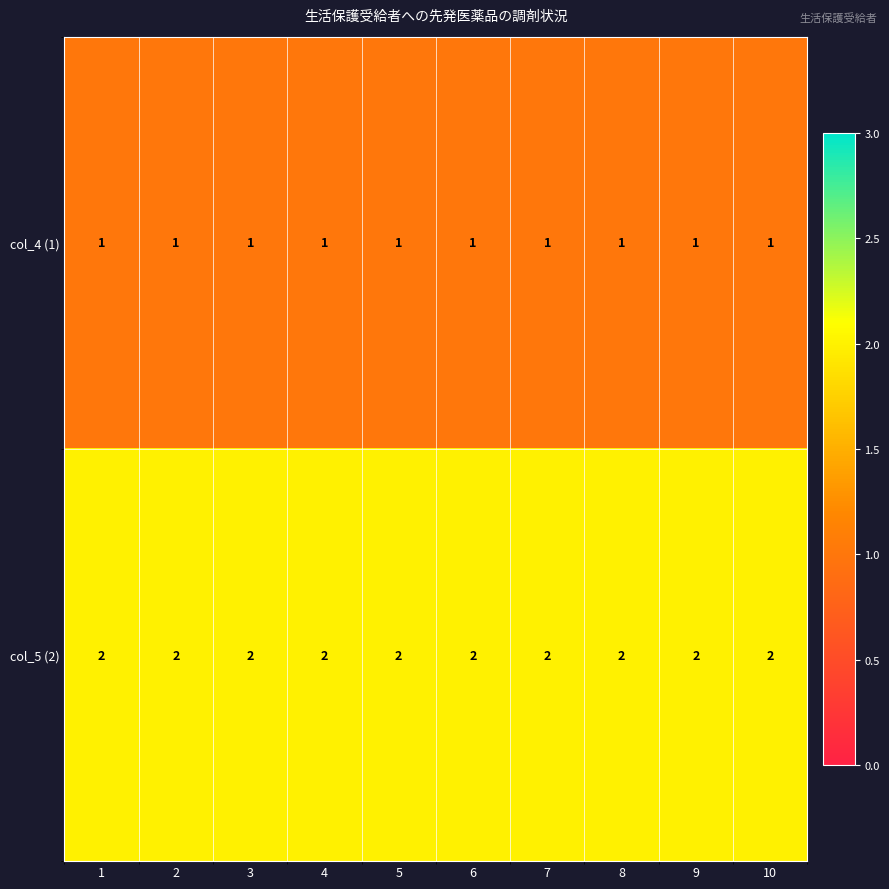

The col_5 (2) series shows 1 at 4. True or false?

False